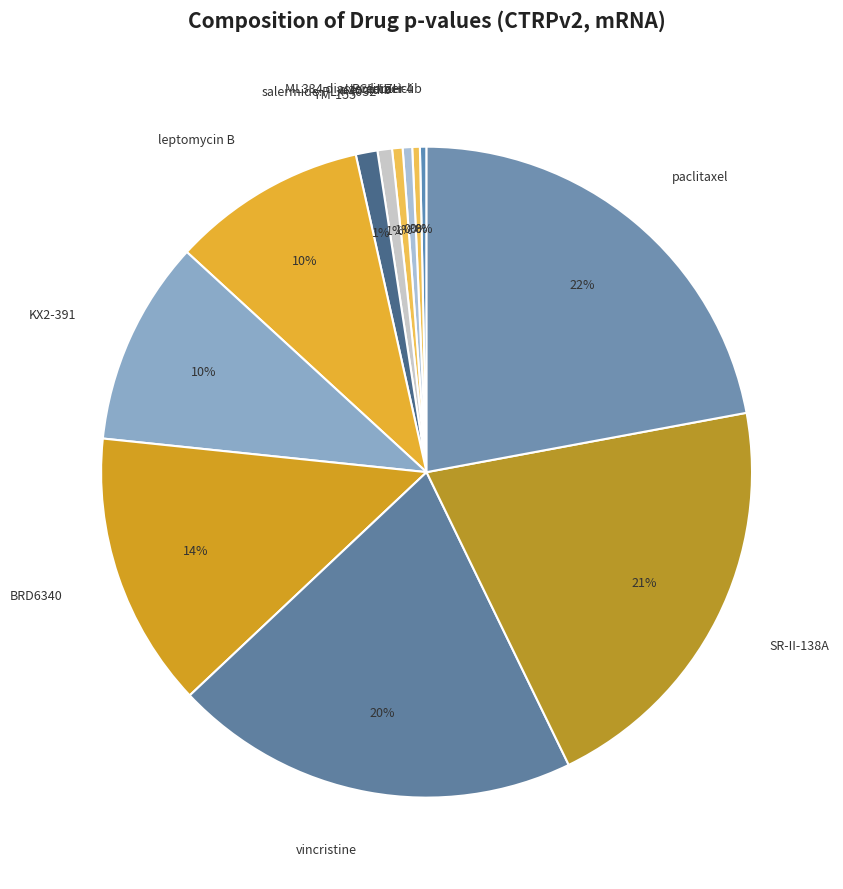

How many segments does this pie chart have?

12